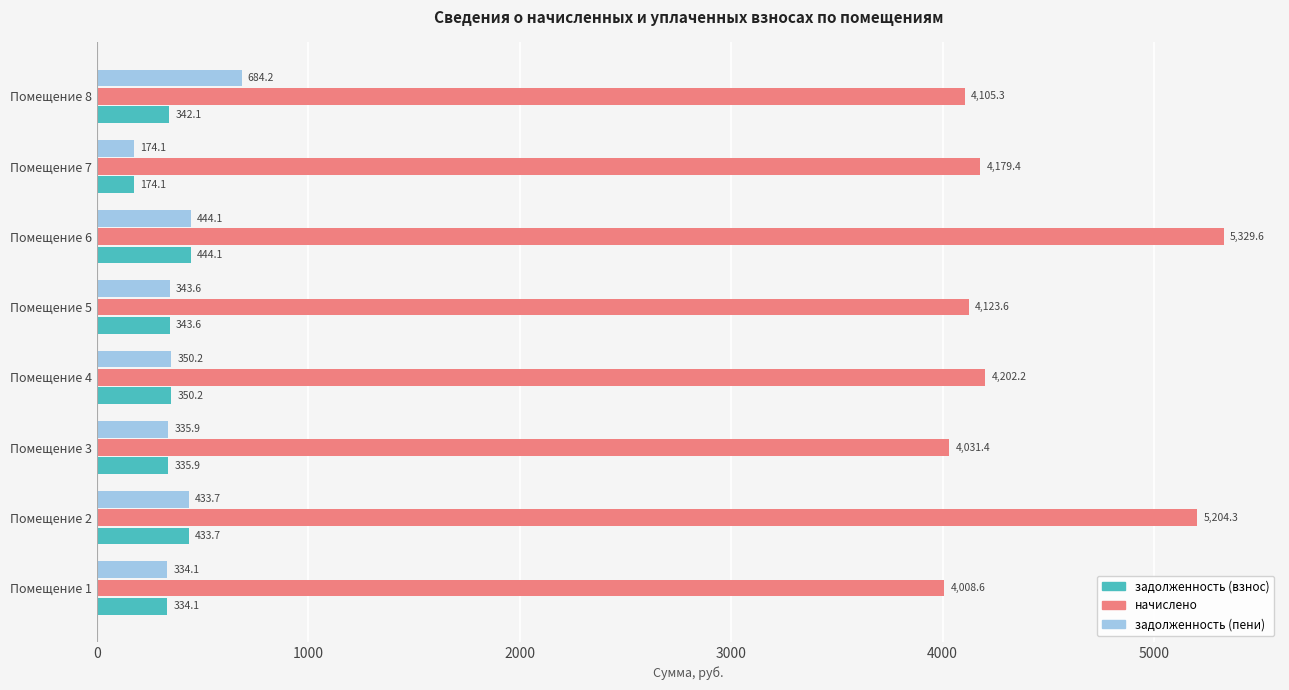

List the labels in order of начислено value, smallest first.

Помещение 1, Помещение 3, Помещение 8, Помещение 5, Помещение 7, Помещение 4, Помещение 2, Помещение 6